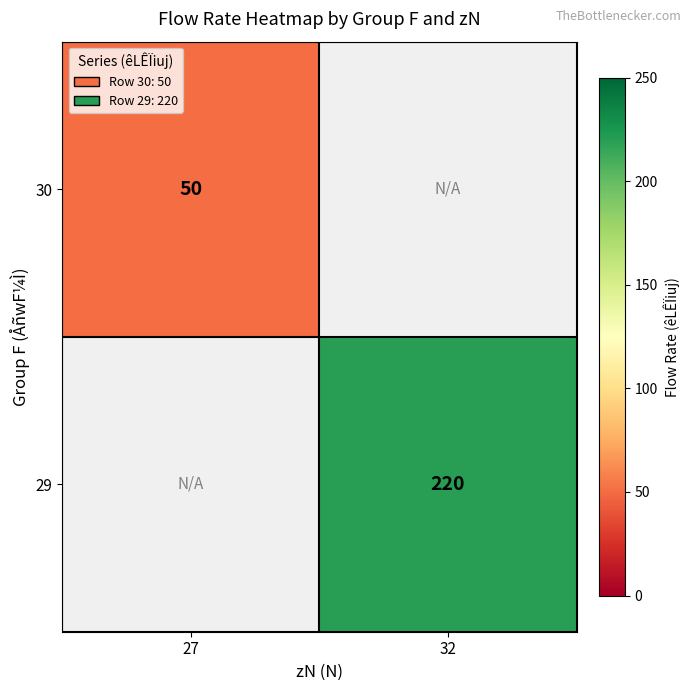

Between 27 and 32, which is larger?

32